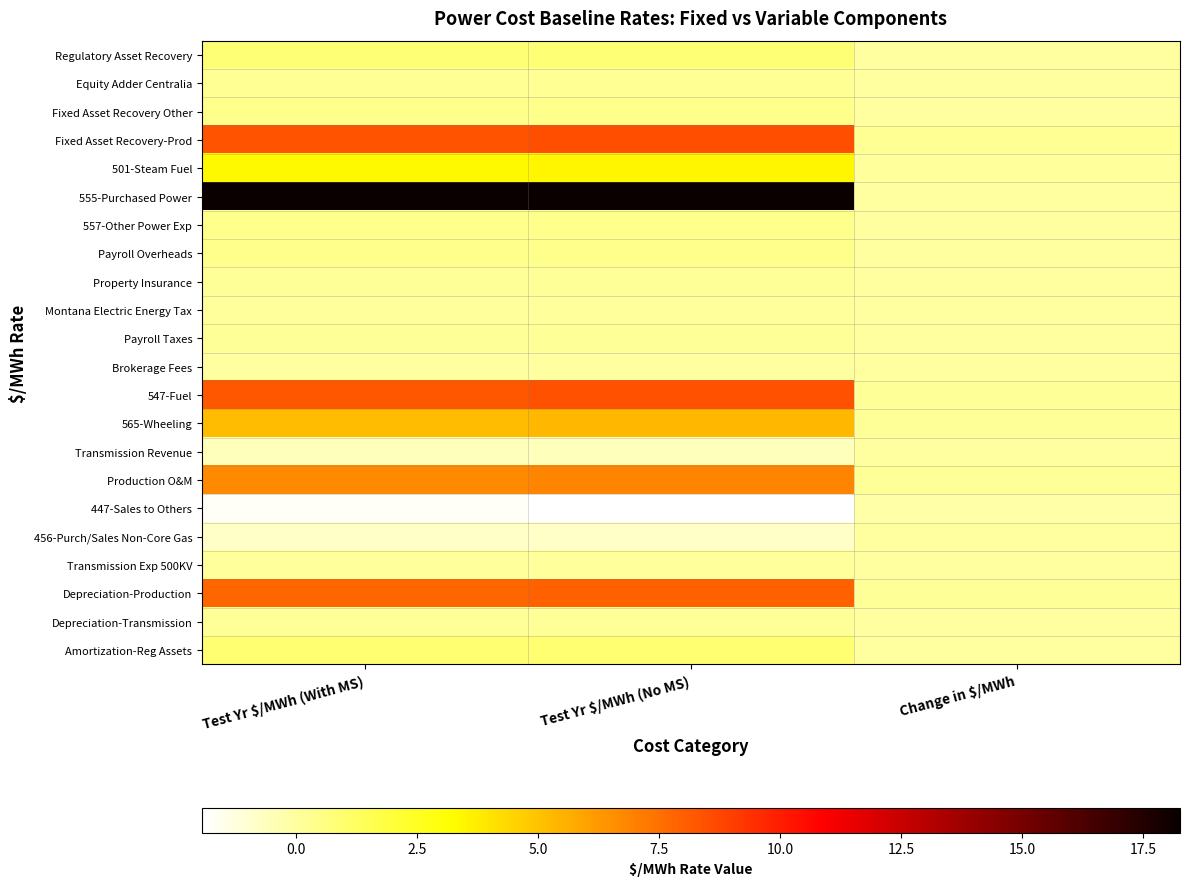

Which label corresponds to the smallest value in the chart?

Test Yr $/MWh (No MS)